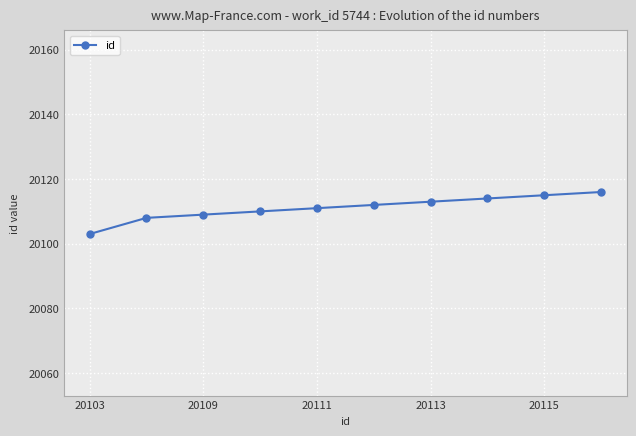

Does the chart have visible grid lines?

Yes